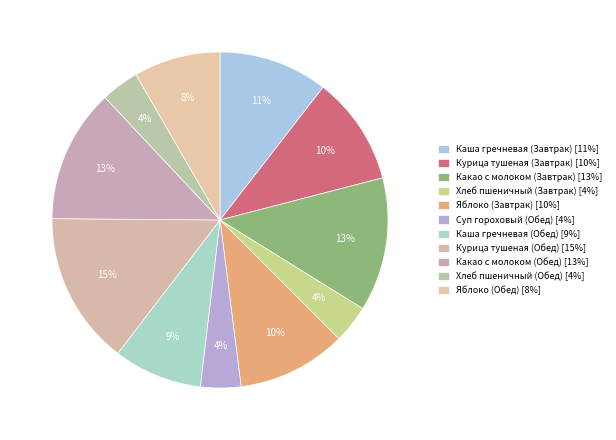

How many slices are in this pie chart?

11